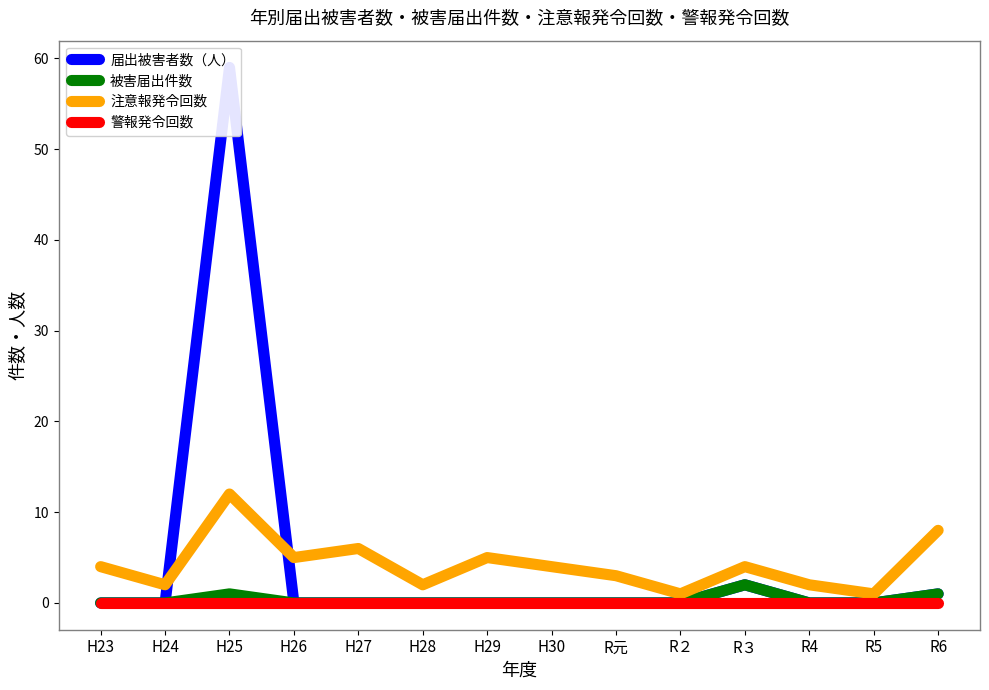

Which category has the lowest value in the 被害届出件数 series?

H23